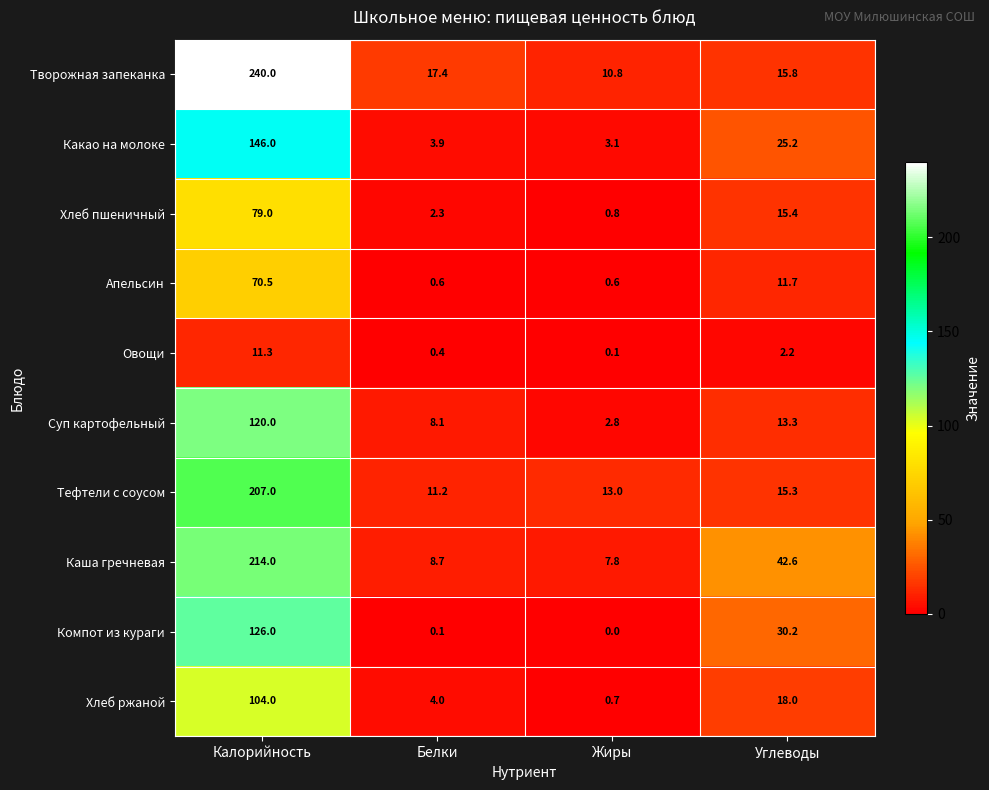

The value of Хлеб пшеничный at Калорийность is 79.0. True or false?

True